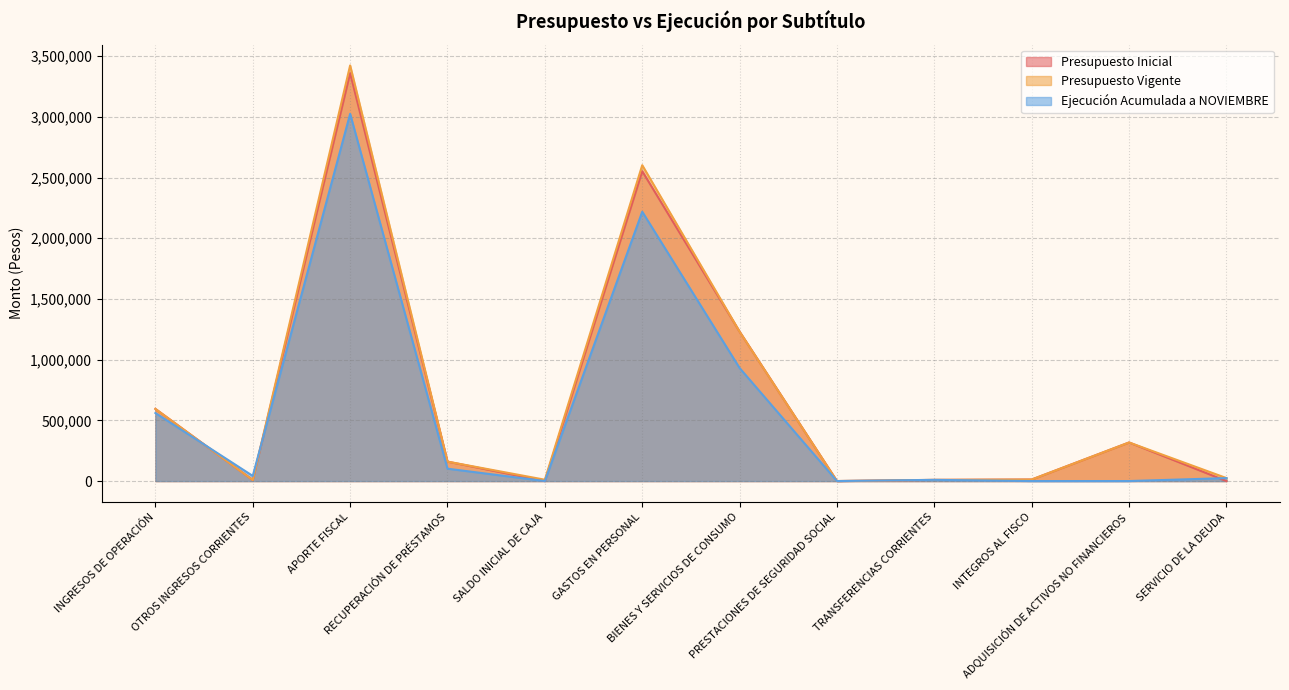

What is the maximum value for Presupuesto Vigente?

3423641